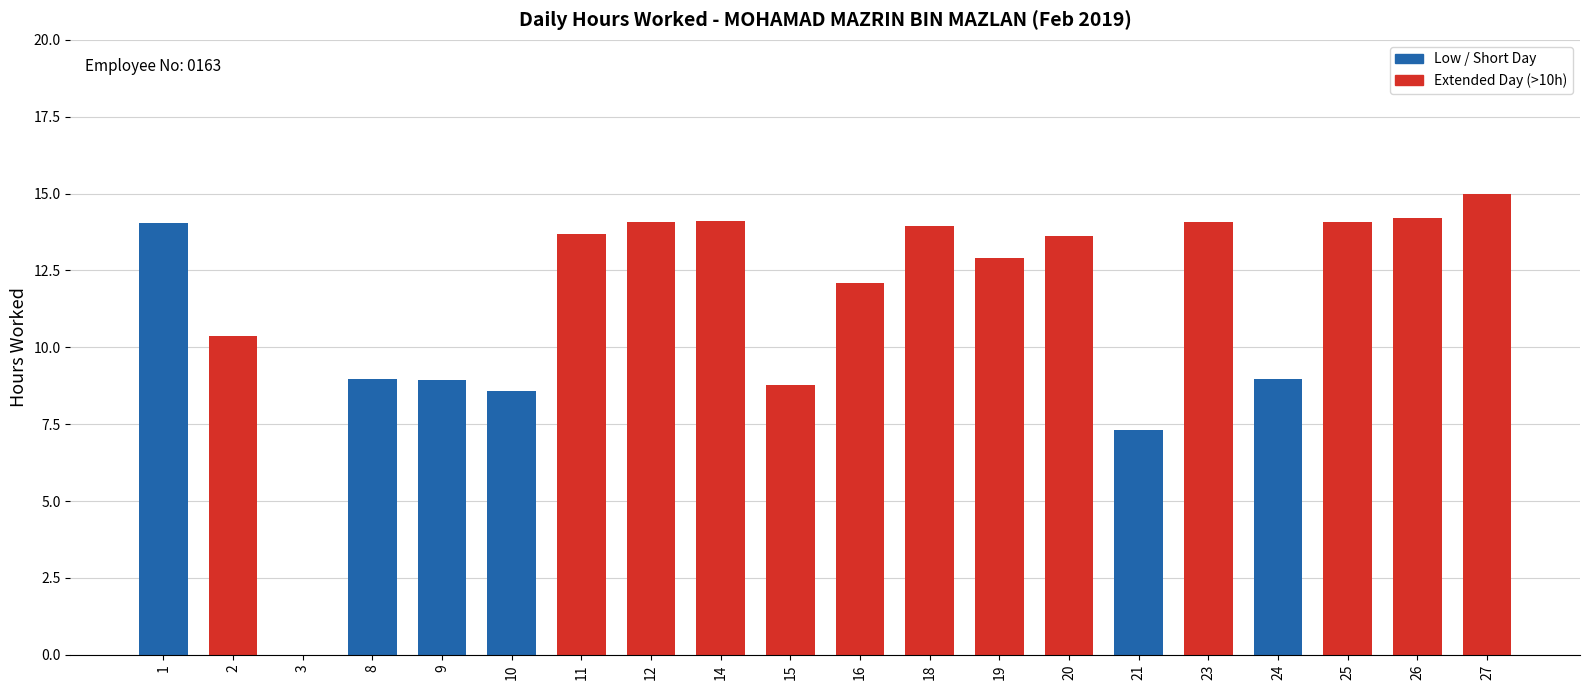

What is the change in value from 21 to 27?

+7.7